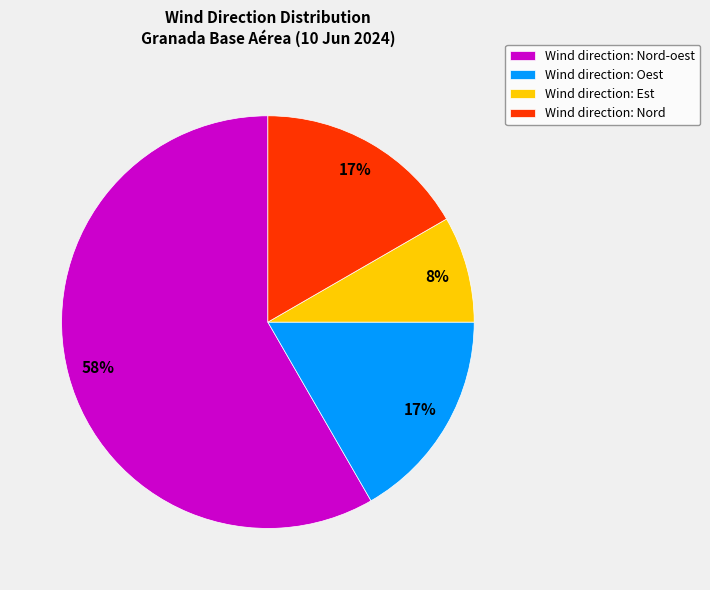

Is it true that Wind direction: Oest is 17% of the pie?

True